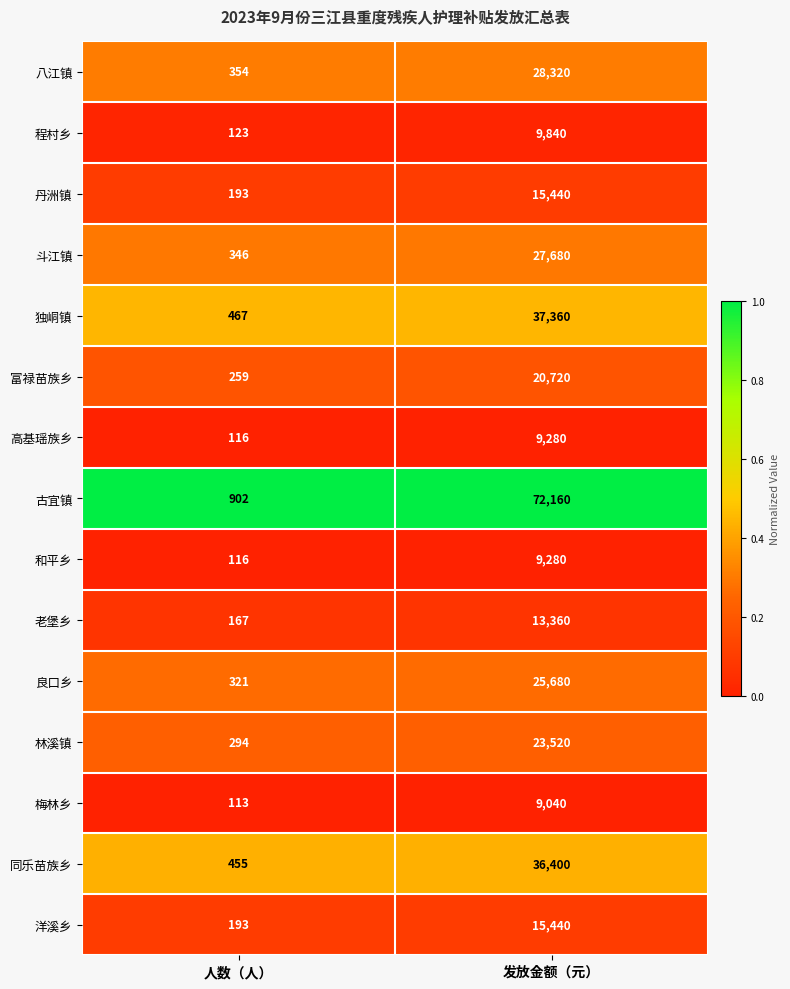

Which category has the lowest value in the 程村乡 series?

人数（人）